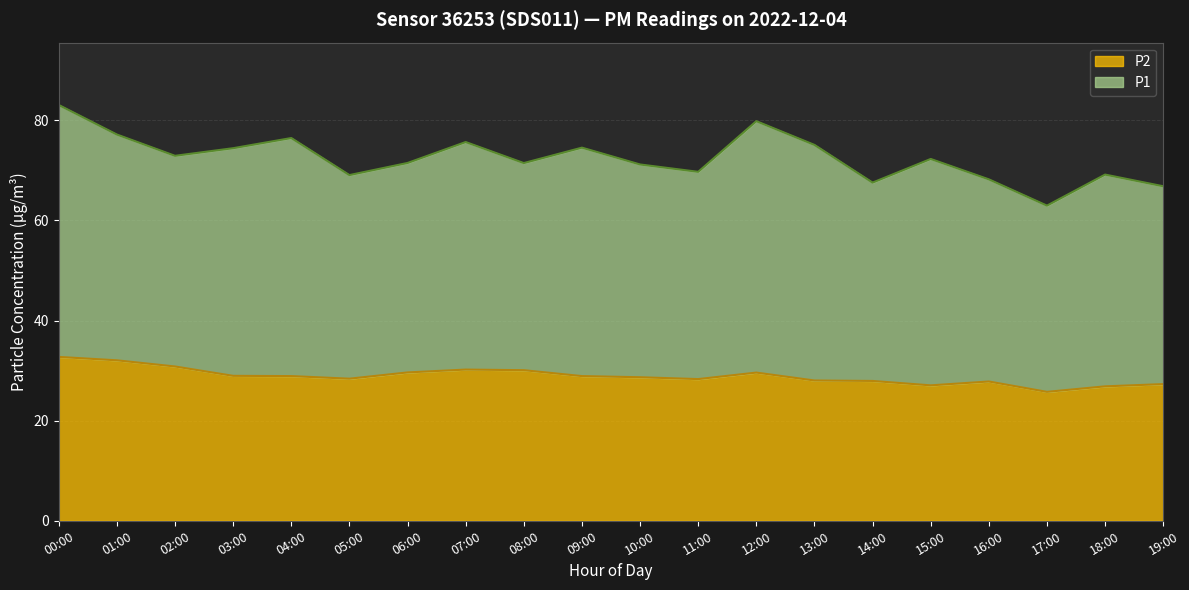

What are all the series names shown in the legend?

P2, P1